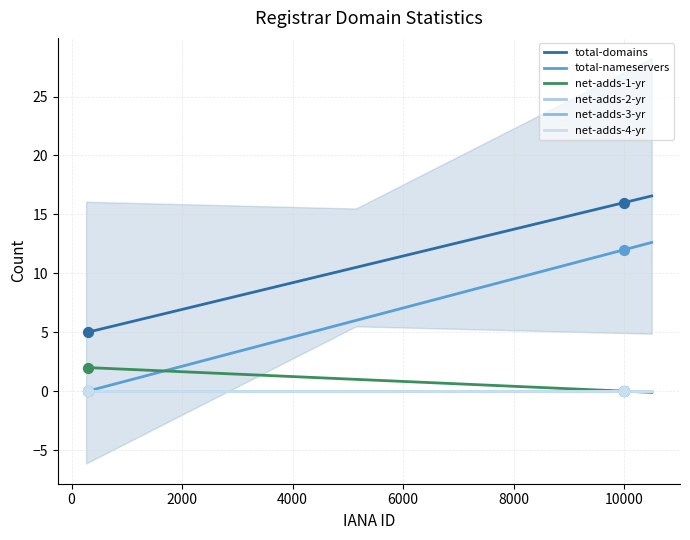

At which category is the sum across all series the highest?

Charleston Road Registry (9999)